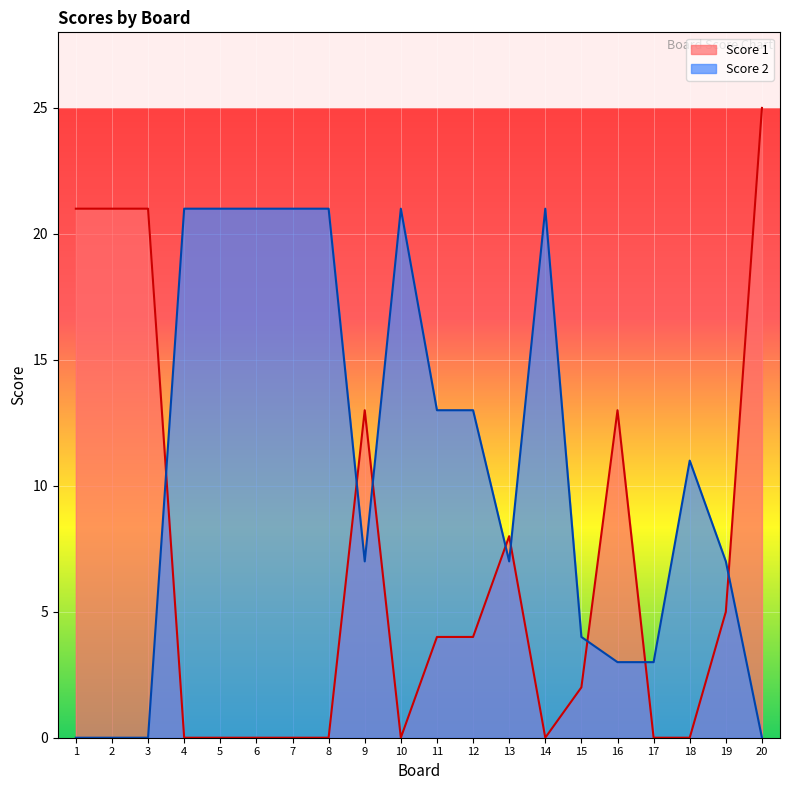

The Score 2 series shows 0 at 20. True or false?

True